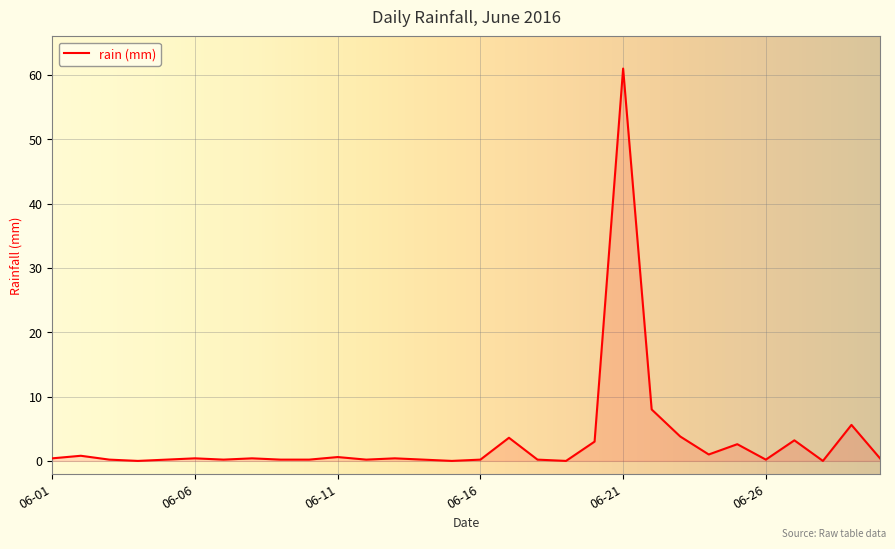

What is the difference between the maximum and minimum values?

61.0